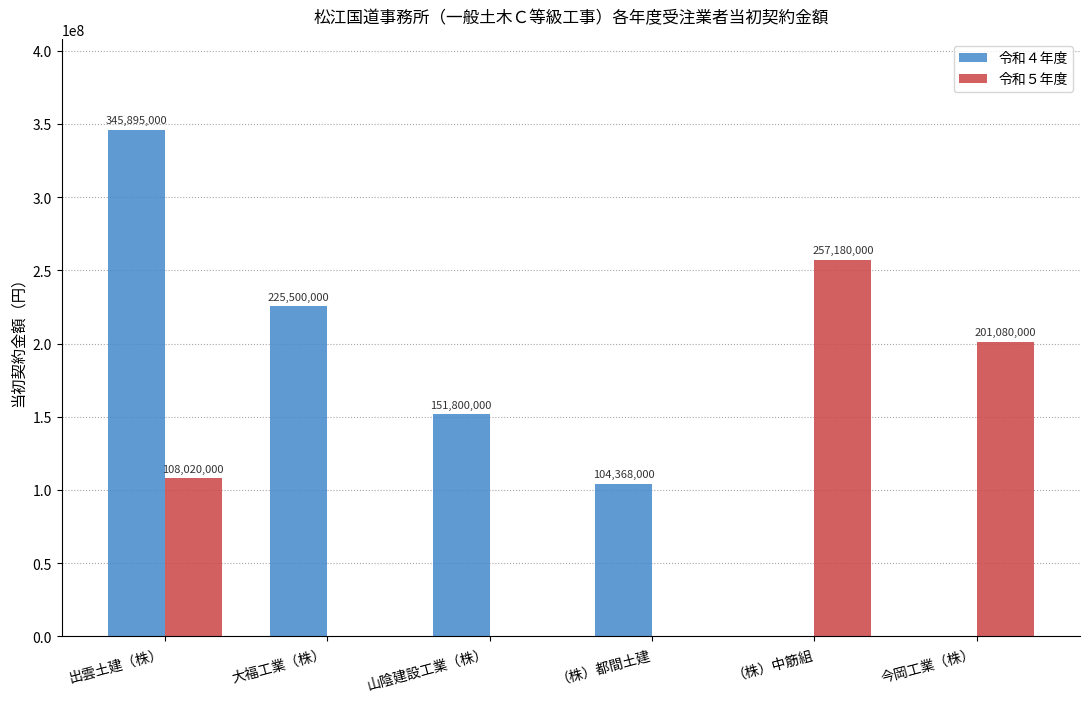

What are all the series names shown in the legend?

令和４年度, 令和５年度